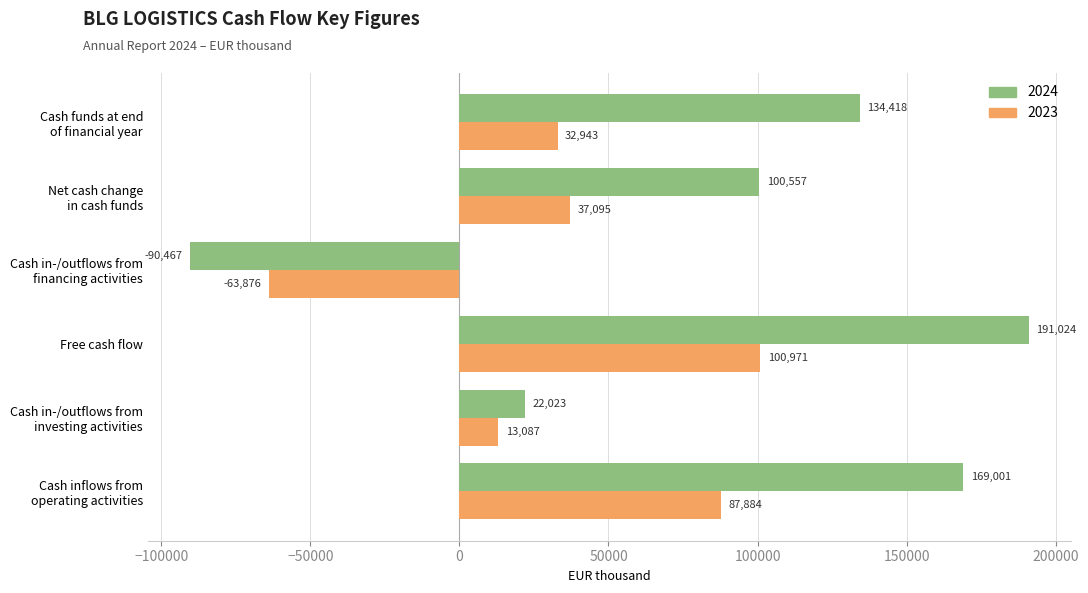

Which label corresponds to the largest value in the chart?

Free cash flow